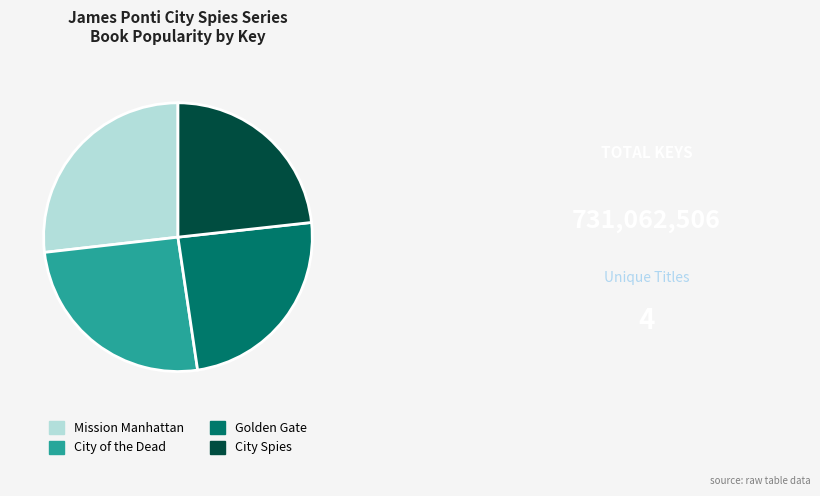

Approximately how many times larger is the value at Golden Gate compared to City Spies?

1.0